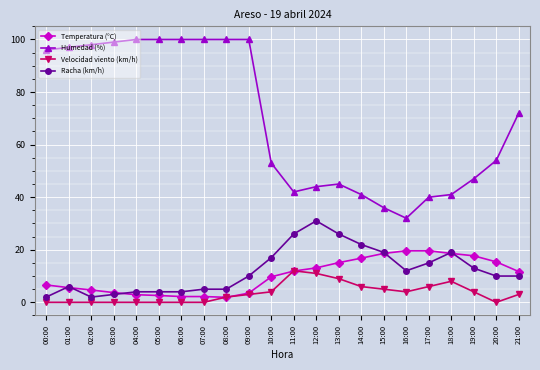

True or false: Velocidad viento (km/h) and Racha (km/h) intersect in this chart.

False